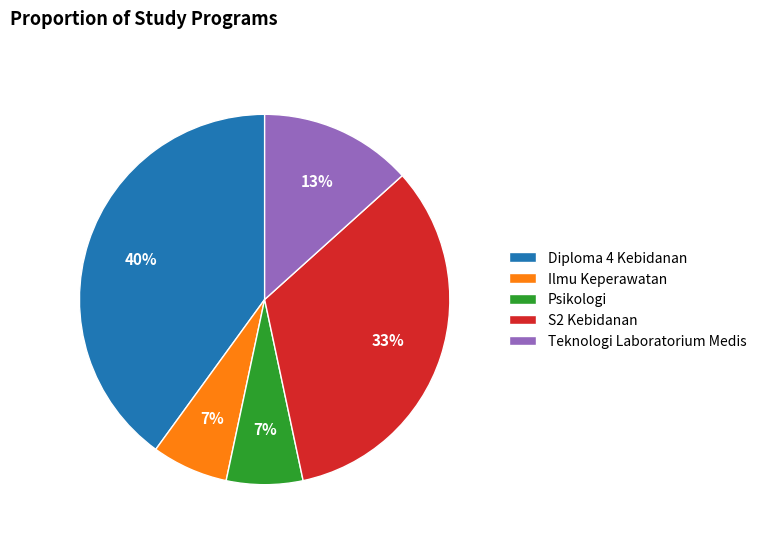

Which has a higher value, S2 Kebidanan or Teknologi Laboratorium Medis?

S2 Kebidanan